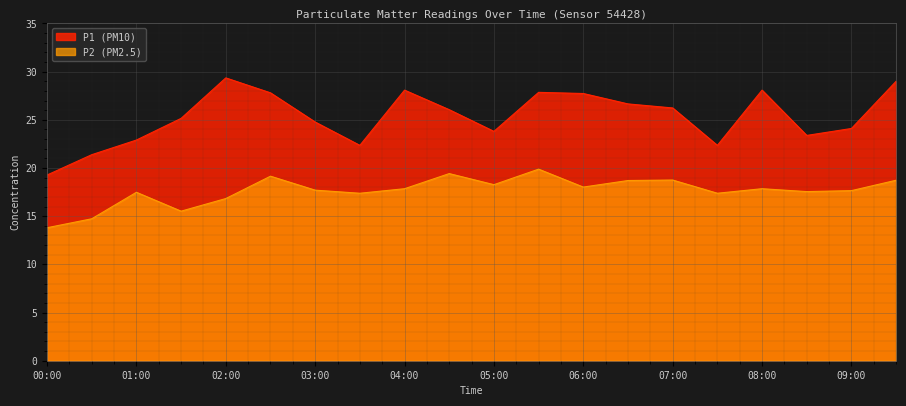

True or false: P1 and P2 cross at least once.

False